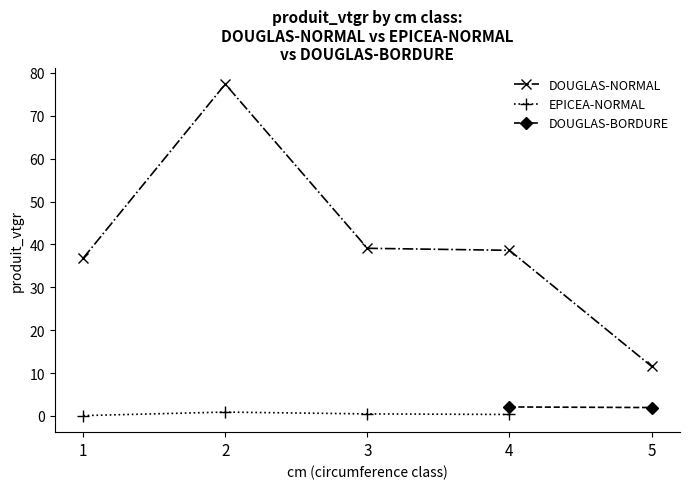

What is the value of the DOUGLAS-NORMAL point at the 5th from the left?

11.6